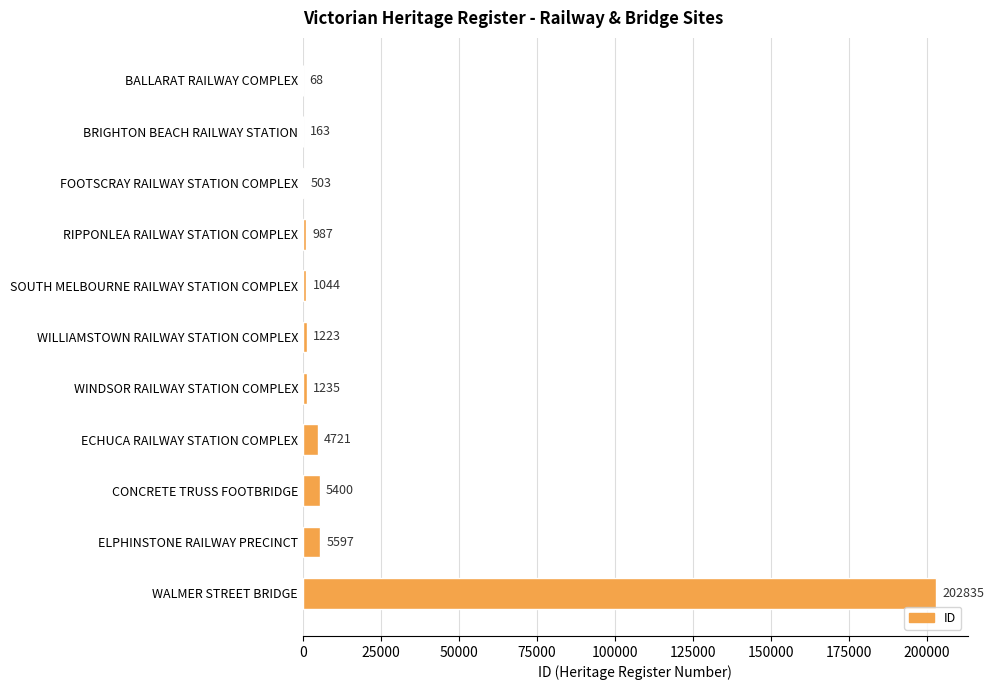

Count the number of categories in the chart.

11